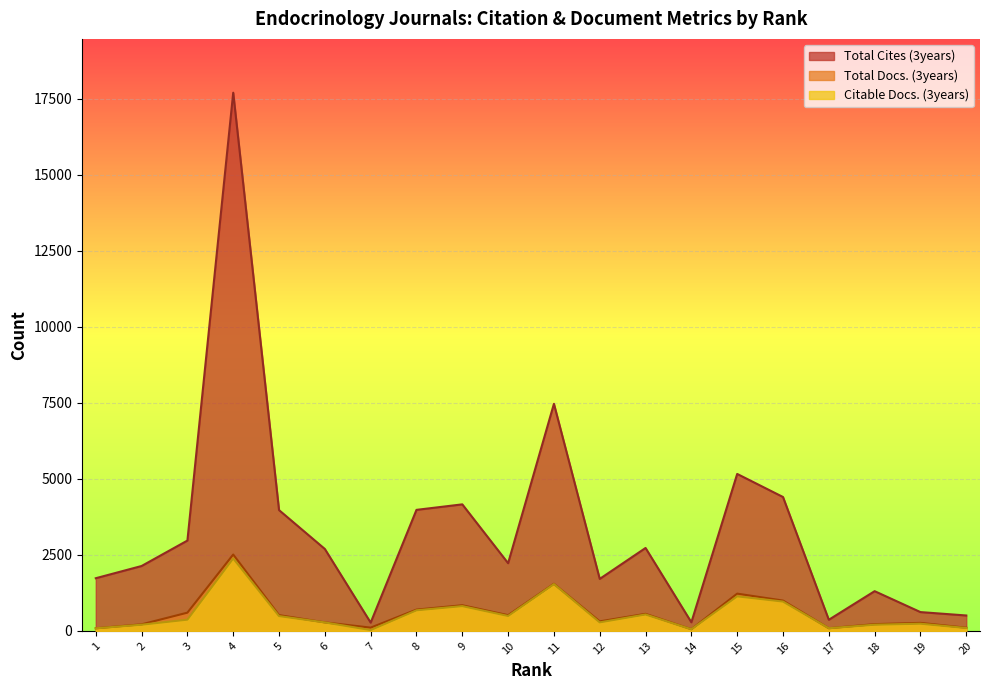

Reading left to right, what are all the values shown in this chart?

Total Cites (3years): 1=1733	2=2135	3=2972	4=17706	5=3974	6=2695	7=272	8=3982	9=4163	10=2227	11=7471	12=1711	13=2728	14=283	15=5164	16=4405	17=366	18=1307	19=619	20=507
Total Docs. (3years): 1=86	2=216	3=600	4=2513	5=519	6=280	7=108	8=700	9=844	10=517	11=1550	12=313	13=561	14=55	15=1226	16=998	17=88	18=222	19=264	20=104
Citable Docs. (3years): 1=85	2=204	3=370	4=2384	5=488	6=279	7=28	8=678	9=816	10=492	11=1541	12=281	13=541	14=54	15=1137	16=965	17=88	18=204	19=237	20=95